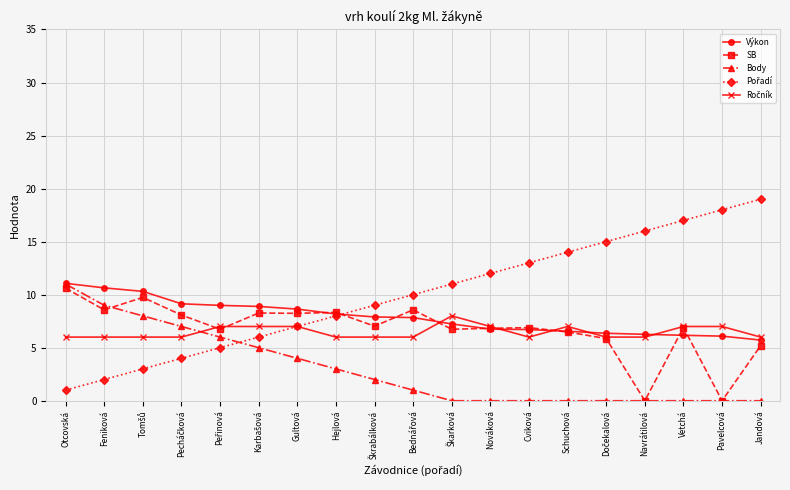

How many distinct data groups are displayed?

5